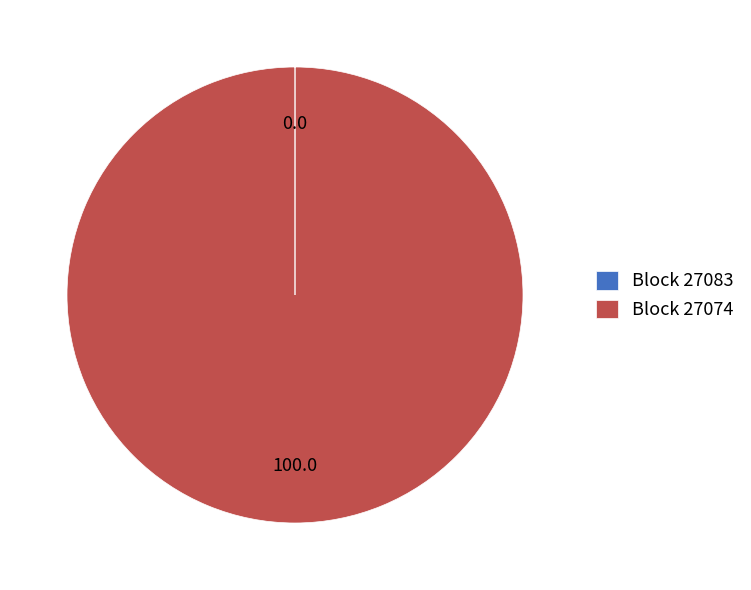

What is the largest slice in the pie chart?

Block 27074